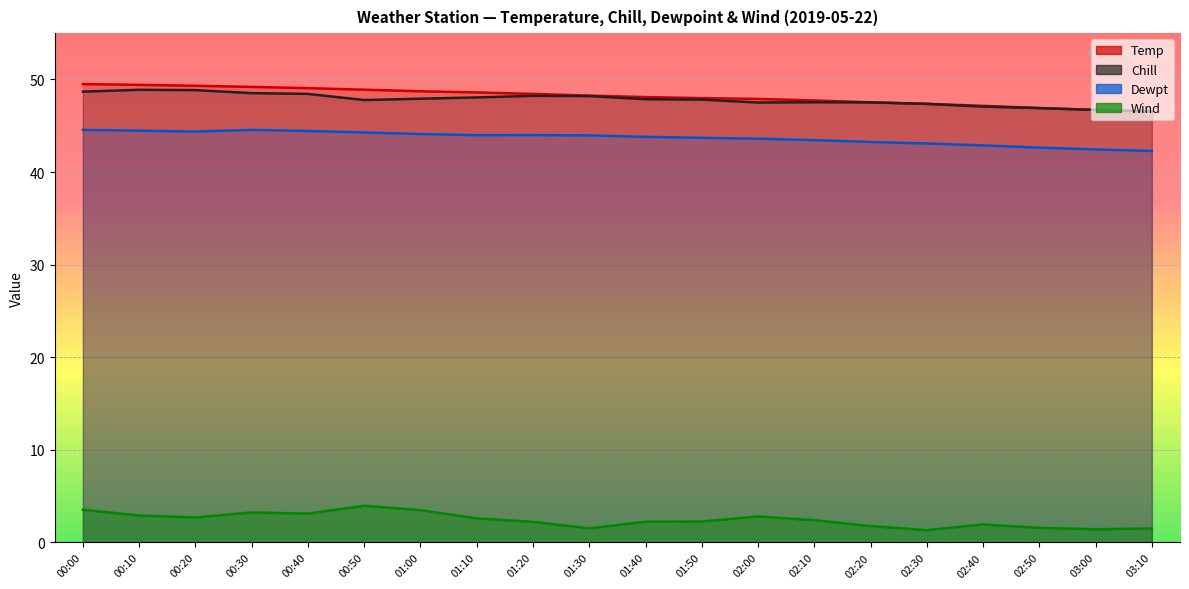

What is the maximum value shown in the chart?

49.5